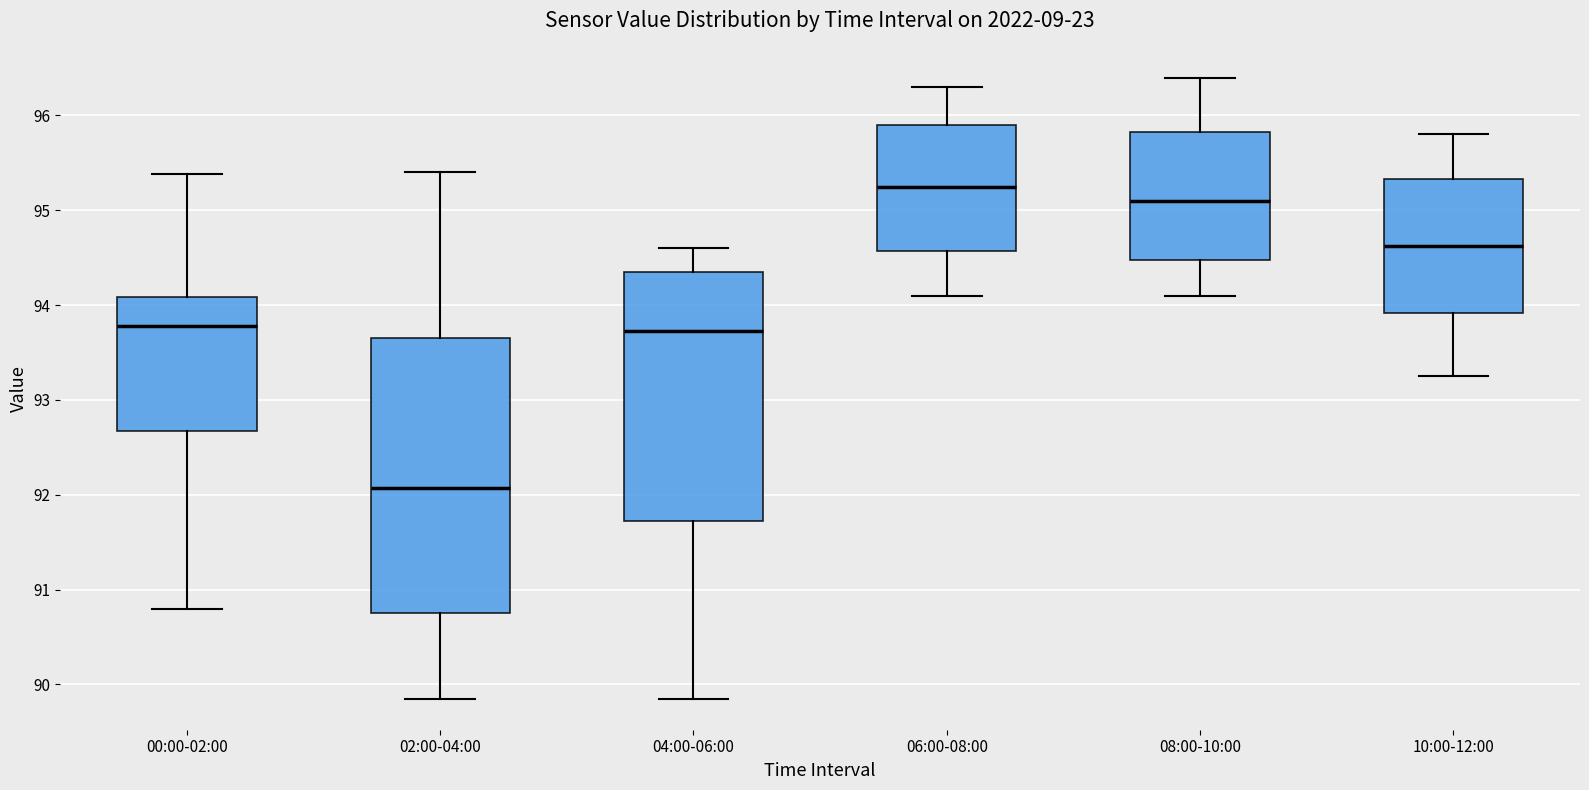

Where does the lower whisker of the box for 08:00-10:00 end on the y-axis? The values are not printed on the chart, so give them approximately, as read against the axis.

94.1